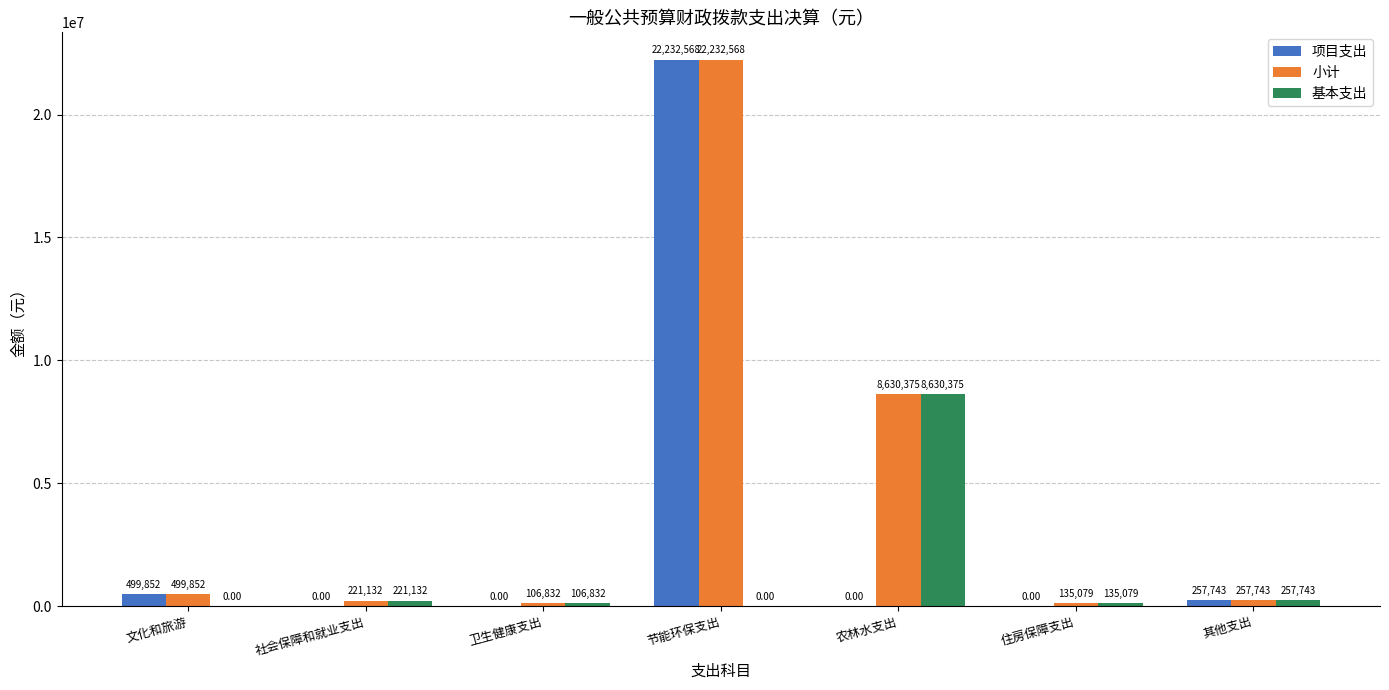

Between 卫生健康支出 and 其他支出, which series saw the biggest shift?

项目支出